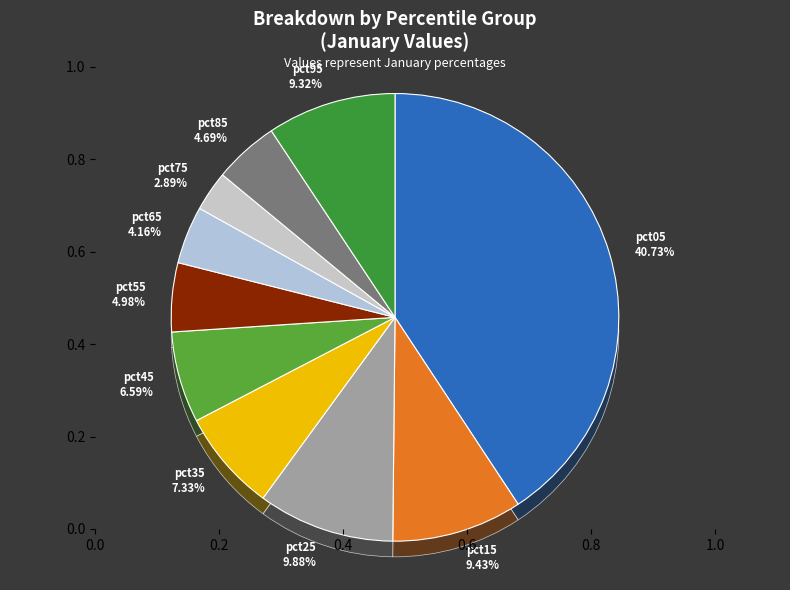

To the nearest percent, what portion does pct35 represent?

7%